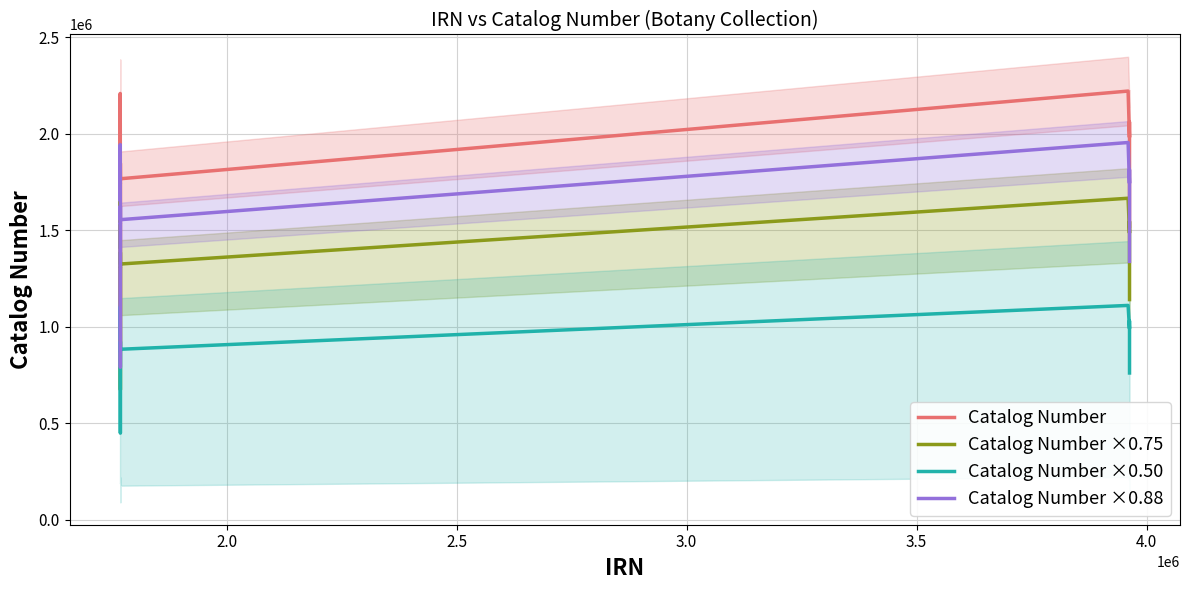

What is the lowest value of the Catalog Number ×0.75 series?

673216.5